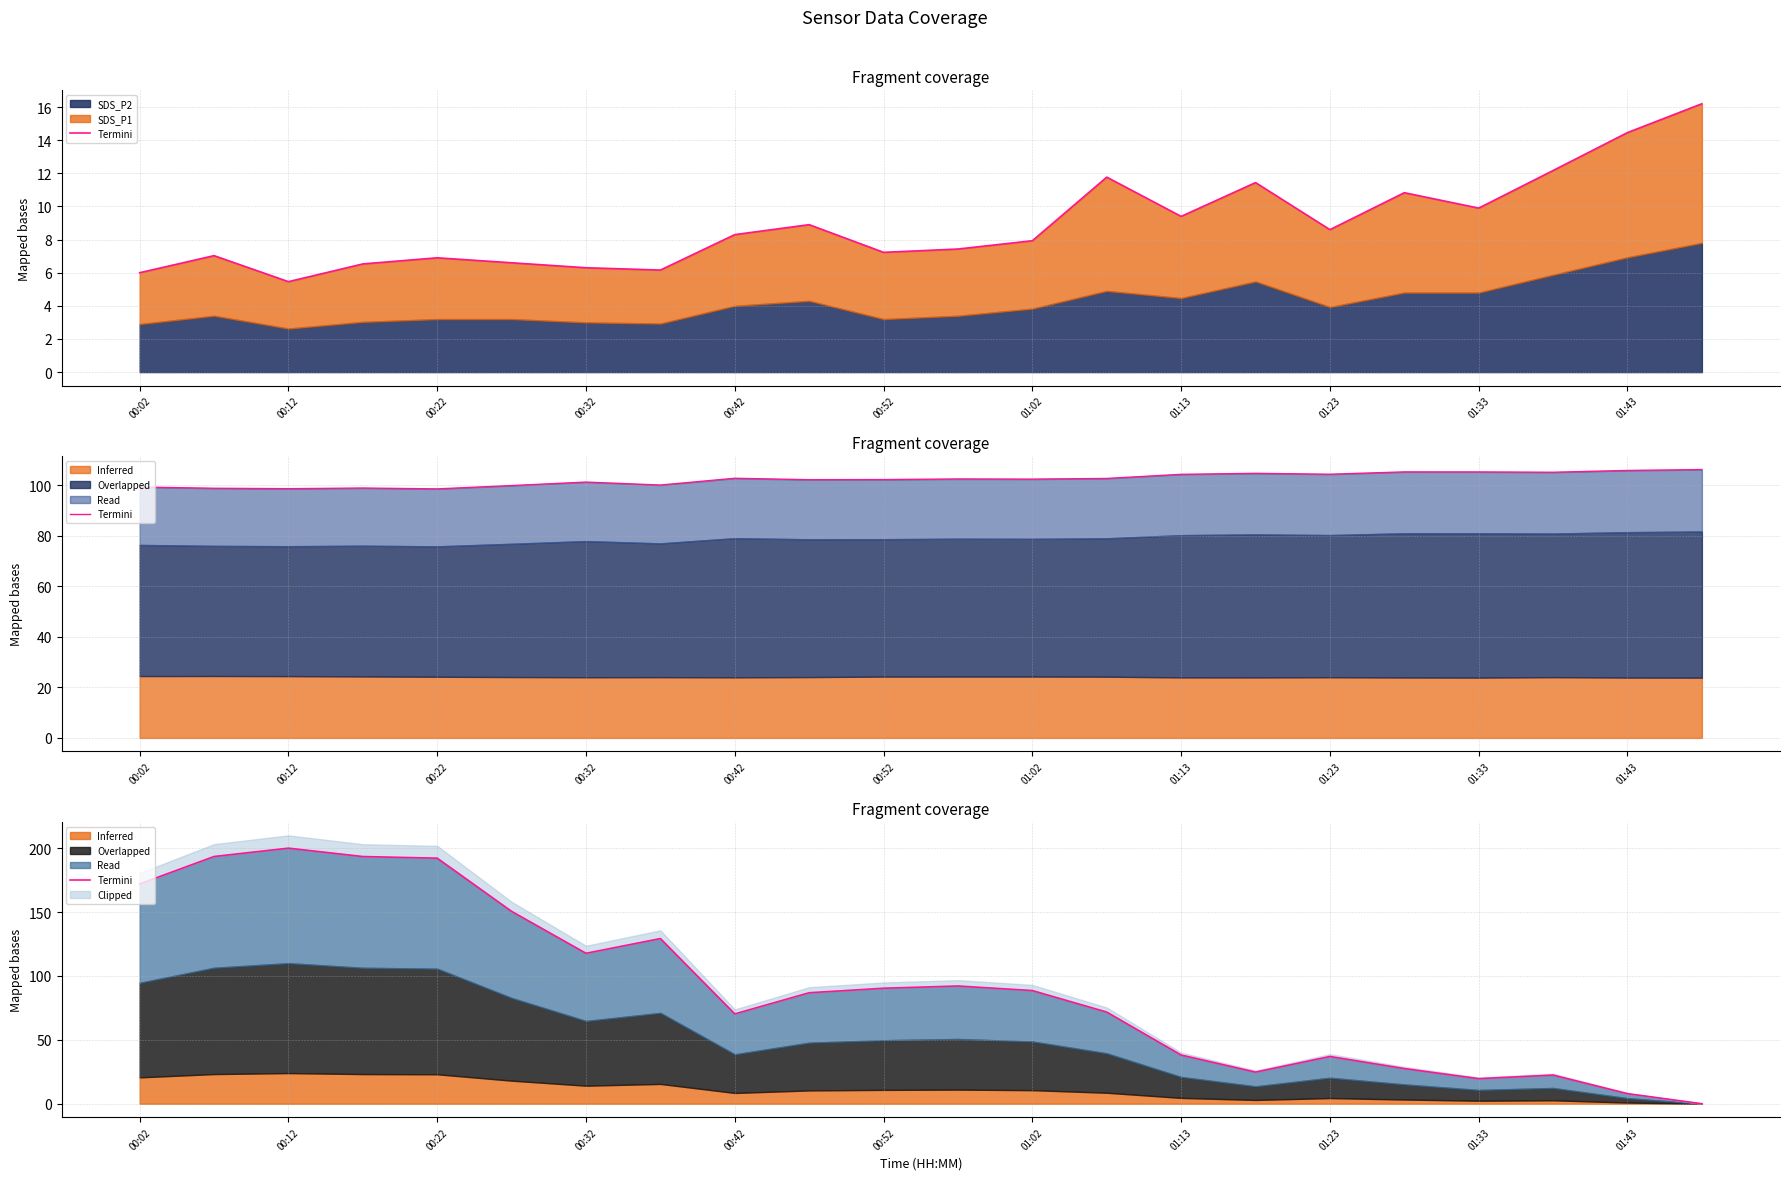

Between 00:42 and 00:32, which is larger?

00:32